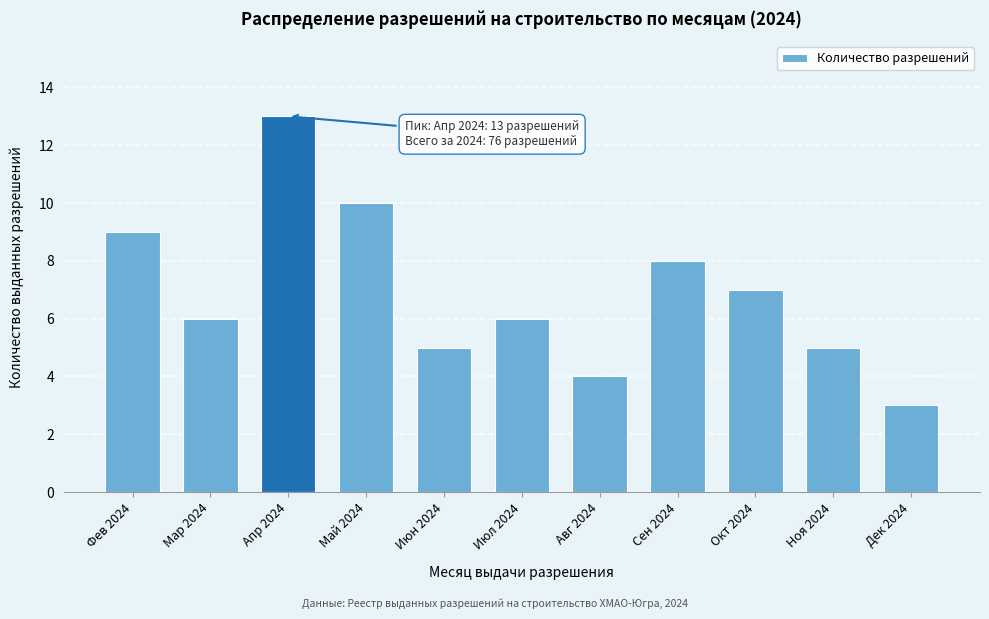

Reading left to right, what are all the values shown in this chart?

9	6	13	10	5	6	4	8	7	5	3